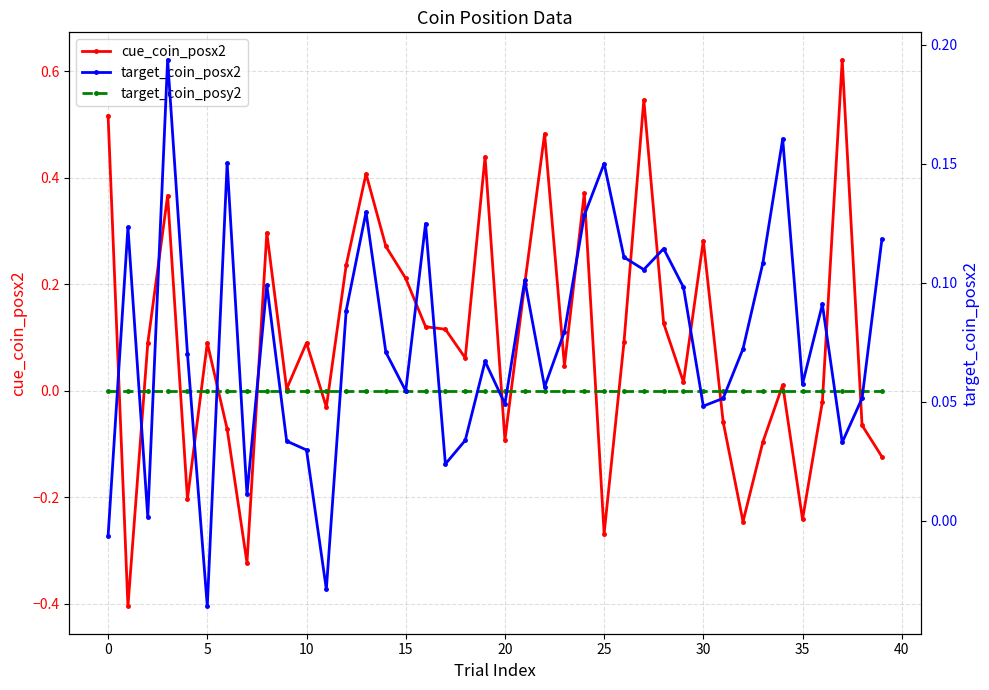

What are all the series names shown in the legend?

cue_coin_posx2, target_coin_posy2, target_coin_posx2